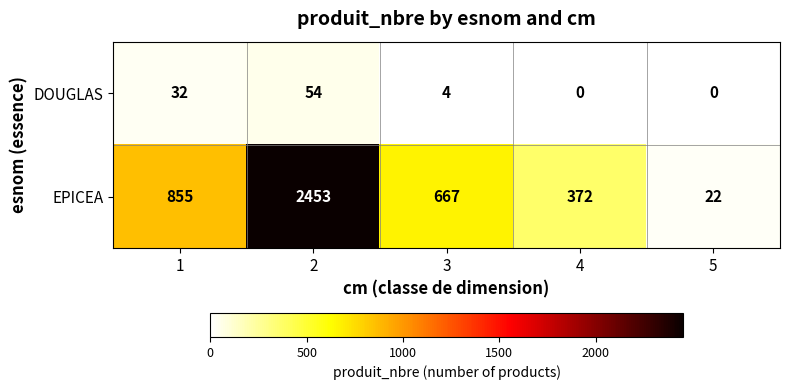

Which category has the highest value across all series?

2